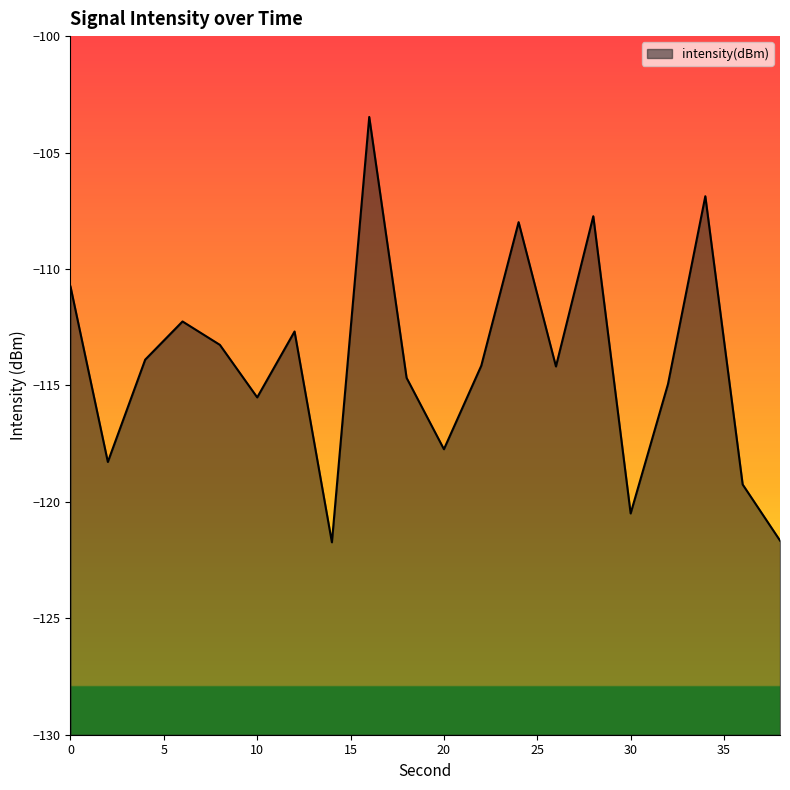

What is the greatest value displayed?

-103.5